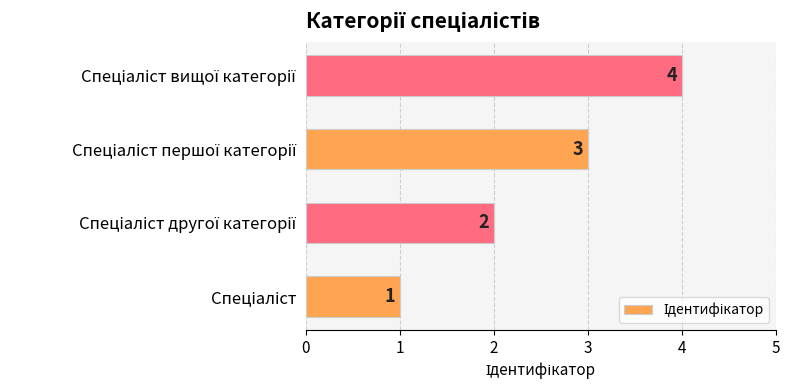

What is the smallest value displayed?

1